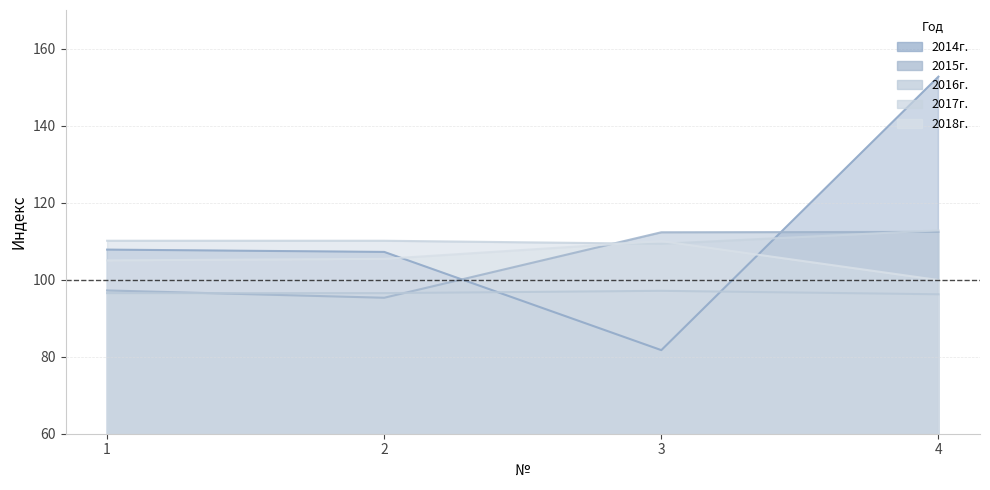

What is the approximate value of 2017г. at 1?

110.1